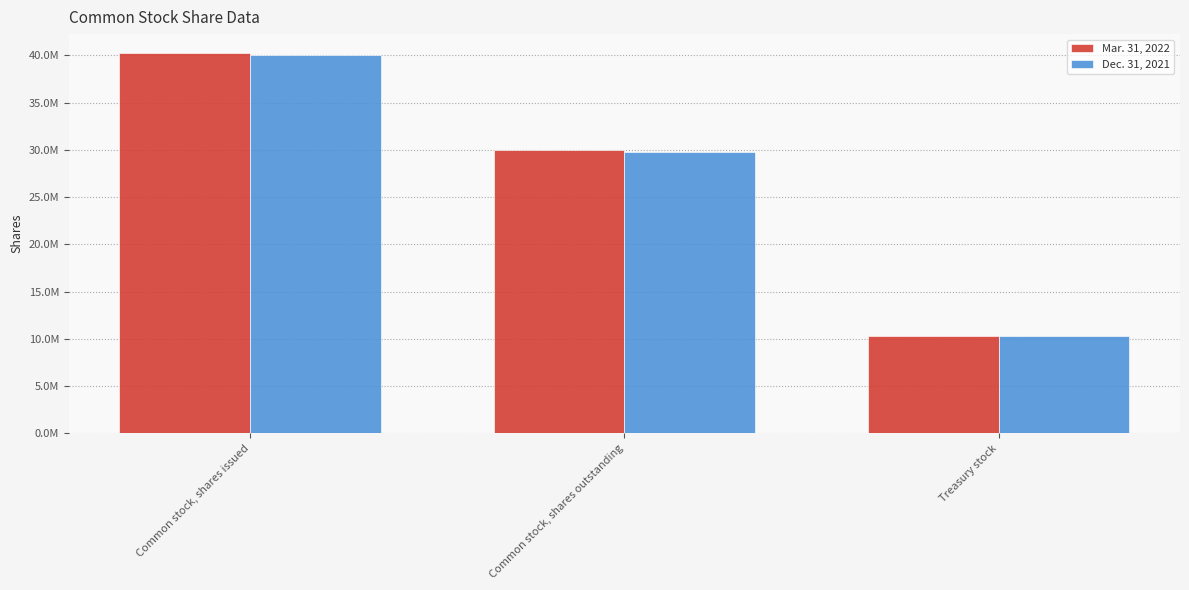

What is the label of the 2nd bar from the left?

Common stock, shares outstanding